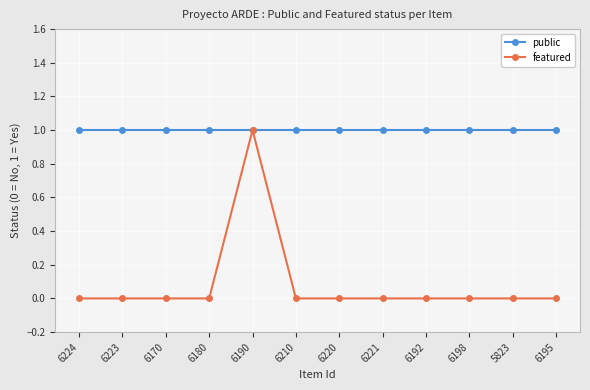

Reading left to right, extract all data points from this chart.

public: 1	1	1	1	1	1	1	1	1	1	1	1
featured: 0	0	0	0	1	0	0	0	0	0	0	0